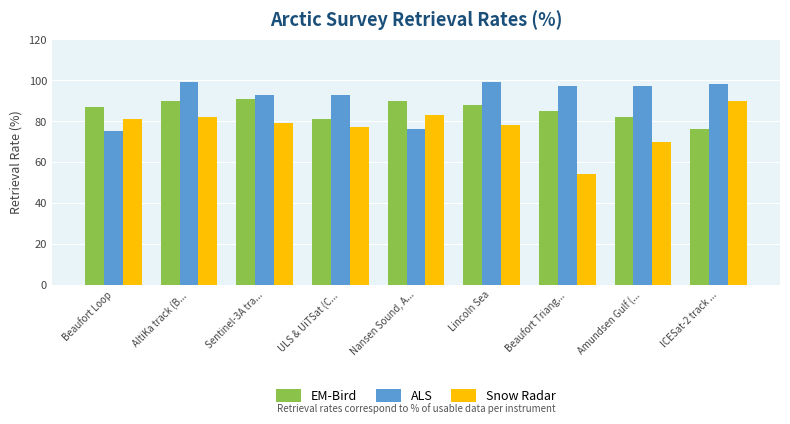

The value of Snow Radar at Amundsen Gulf (... is 100. True or false?

False